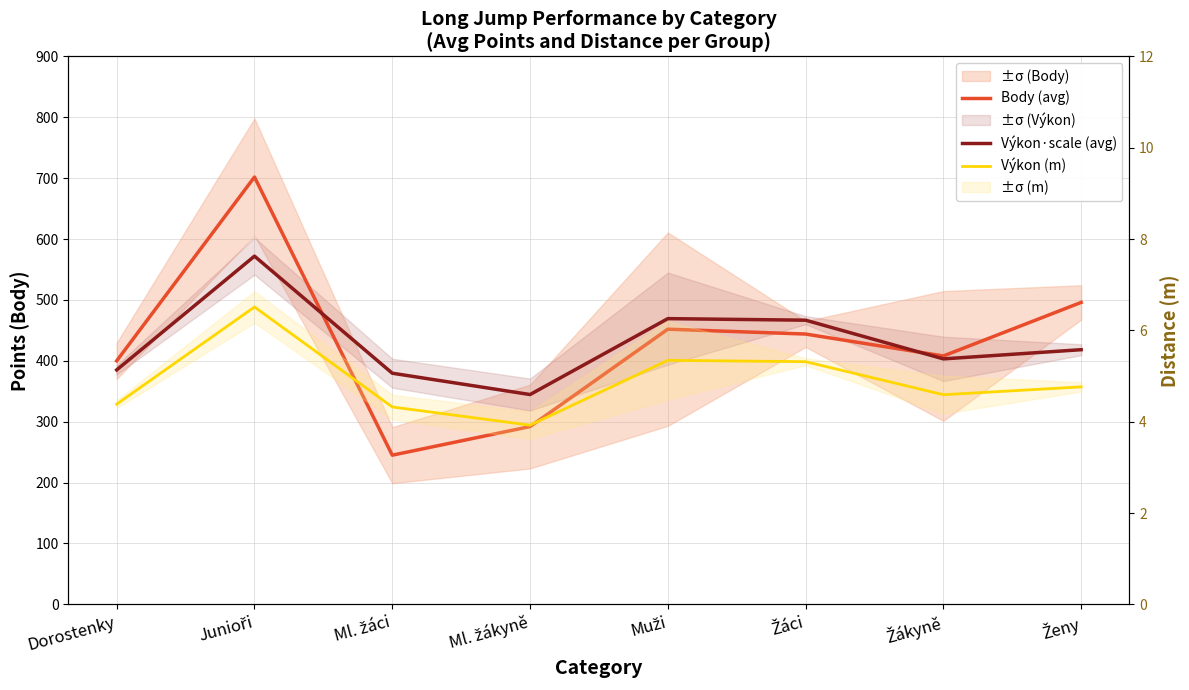

What is the difference between the highest and lowest values at Muži?

464.0